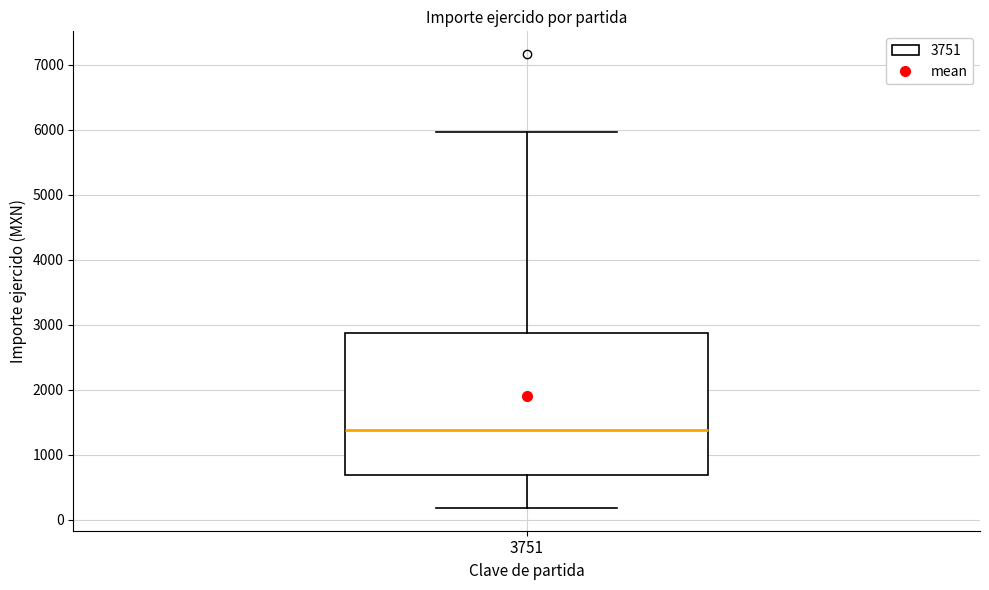

Transcribe this box plot: give where the median line is, the range the box spans, and where the two whiskers end, as read against the y-axis. The values are not printed on the chart, so give them approximately, as read against the axis.

median 1400, box 700 to 2900, whiskers 200 to 6000